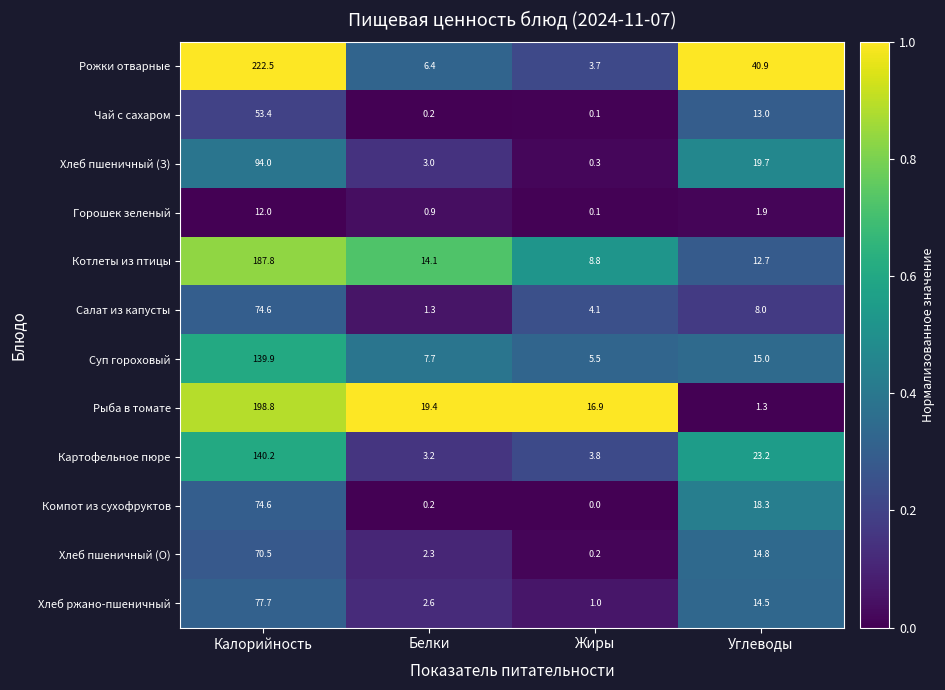

Rank the series at Углеводы from lowest to highest value.

Рыба в томате, Горошек зеленый, Салат из капусты, Котлеты из птицы, Чай с сахаром, Хлеб ржано-пшеничный, Хлеб пшеничный (О), Суп гороховый, Компот из сухофруктов, Хлеб пшеничный (З), Картофельное пюре, Рожки отварные